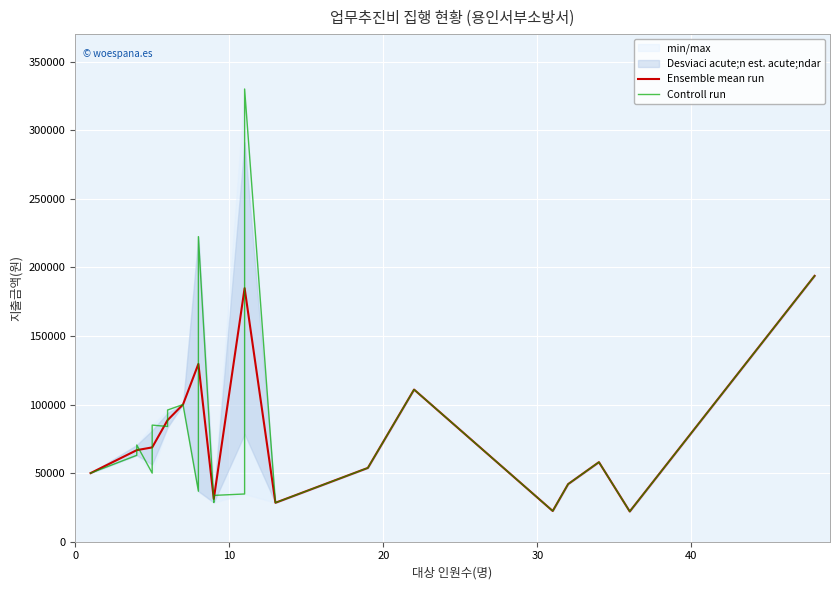

What is the maximum value for Ensemble mean run?

193800.0